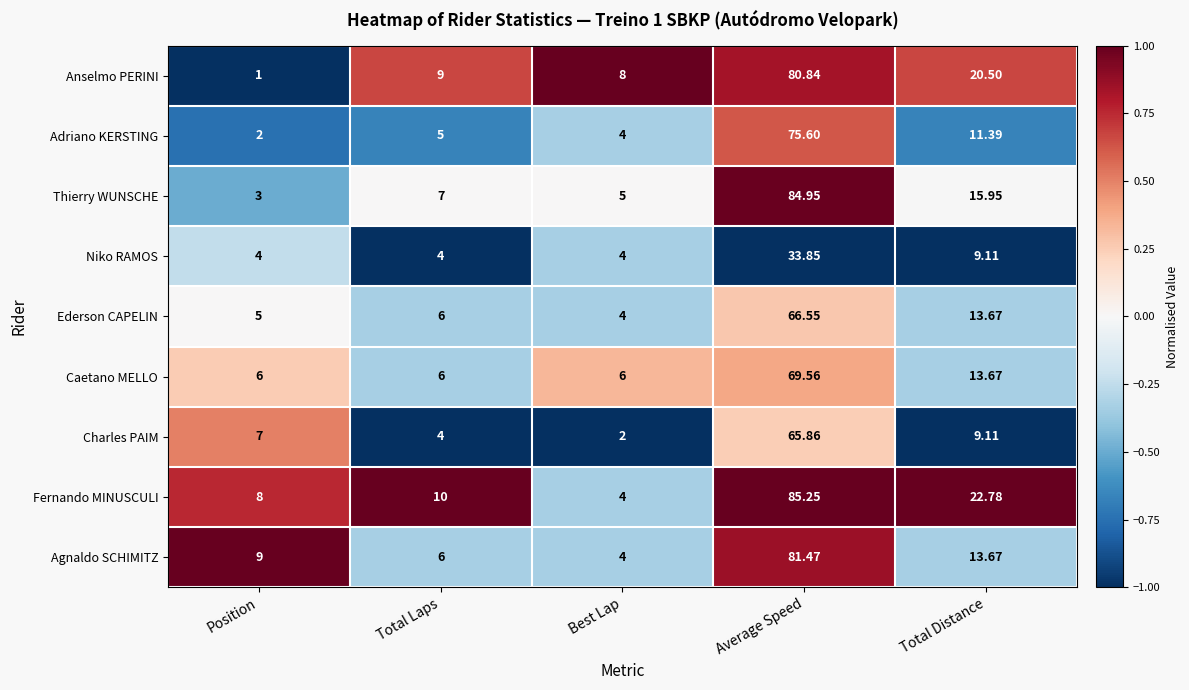

Which category has the lowest value in the Adriano KERSTING series?

Position